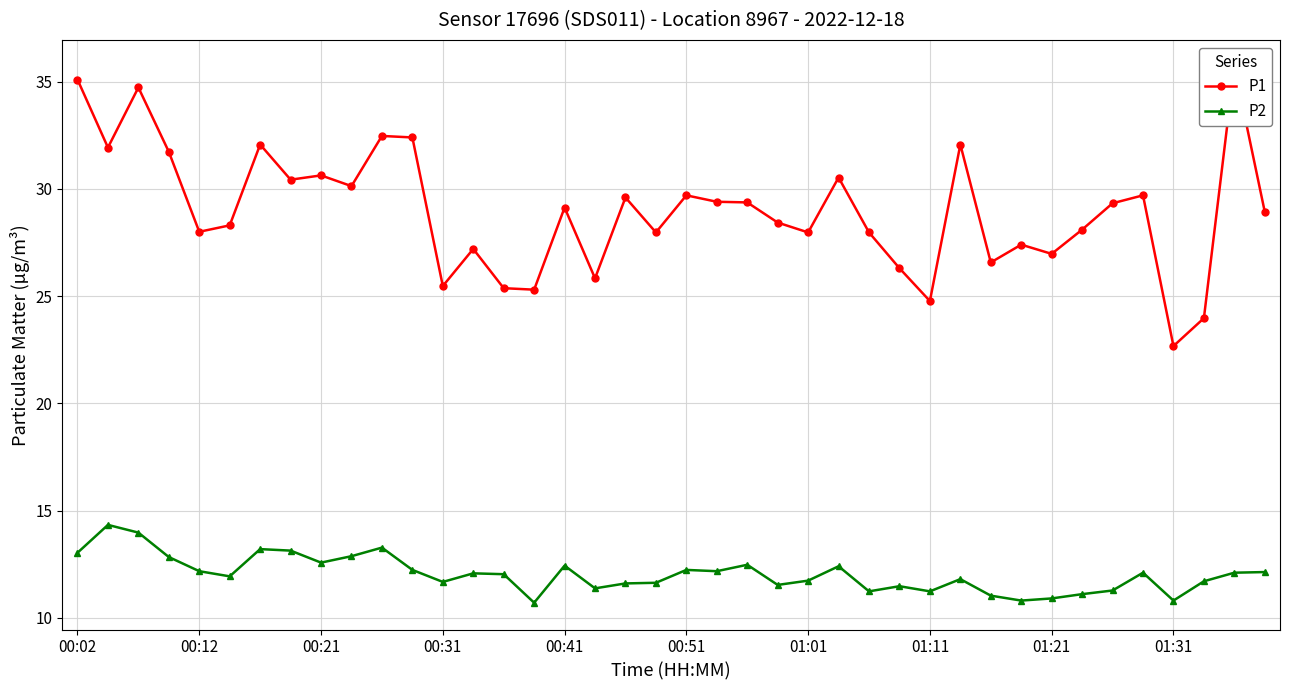

True or false: P1 has more than 0 interior local peaks.

True